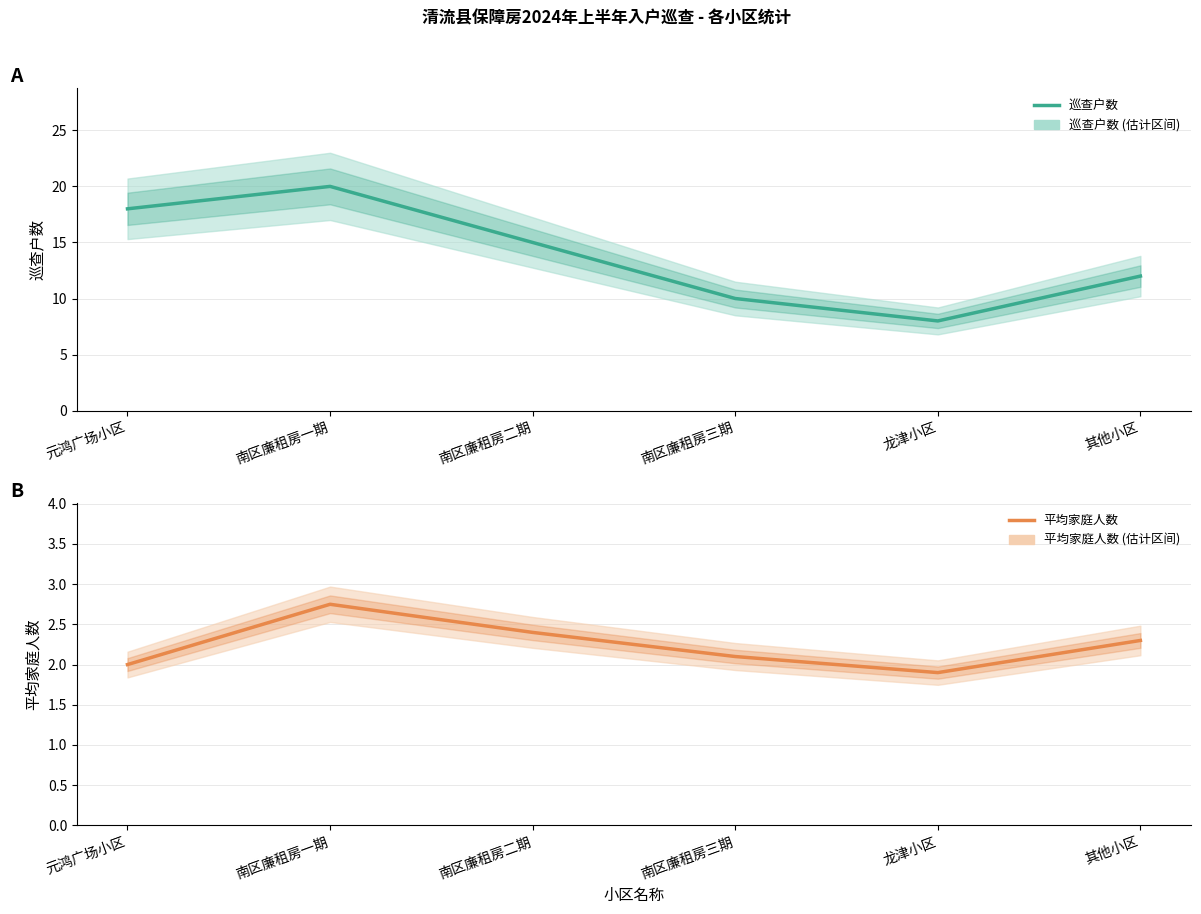

True or false: 巡查户数 has a value of 18.0 at 元鸿广场小区.

True